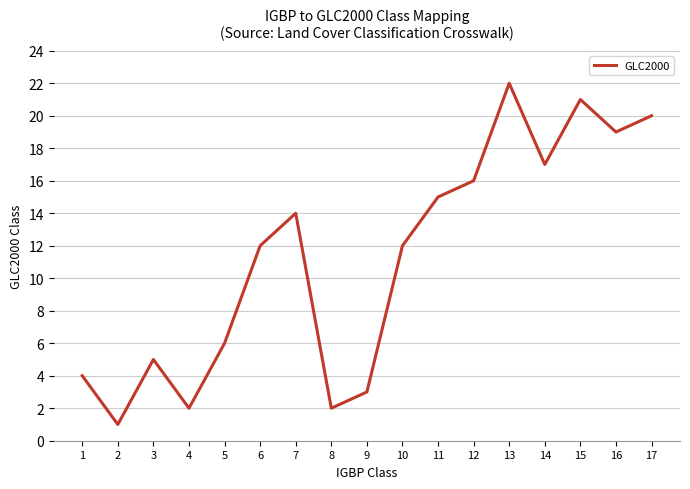

Does the chart have visible grid lines?

Yes